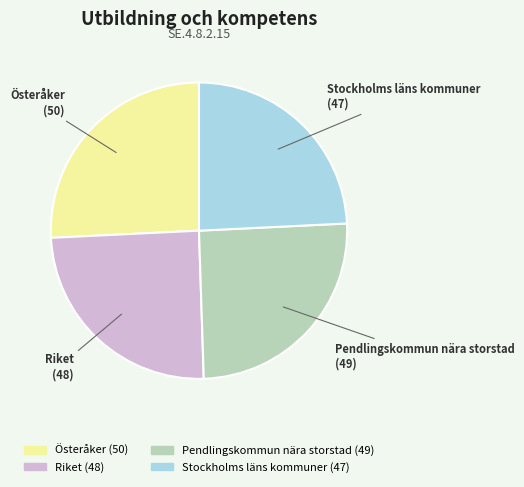

Count the number of slices in the pie.

4